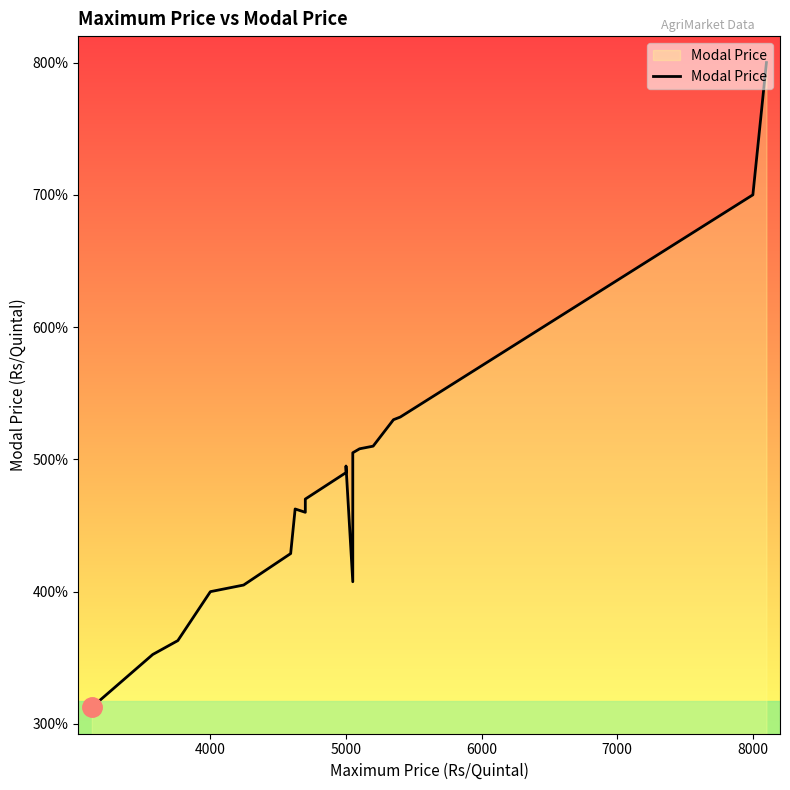

What is the difference between the maximum and minimum values?

4874